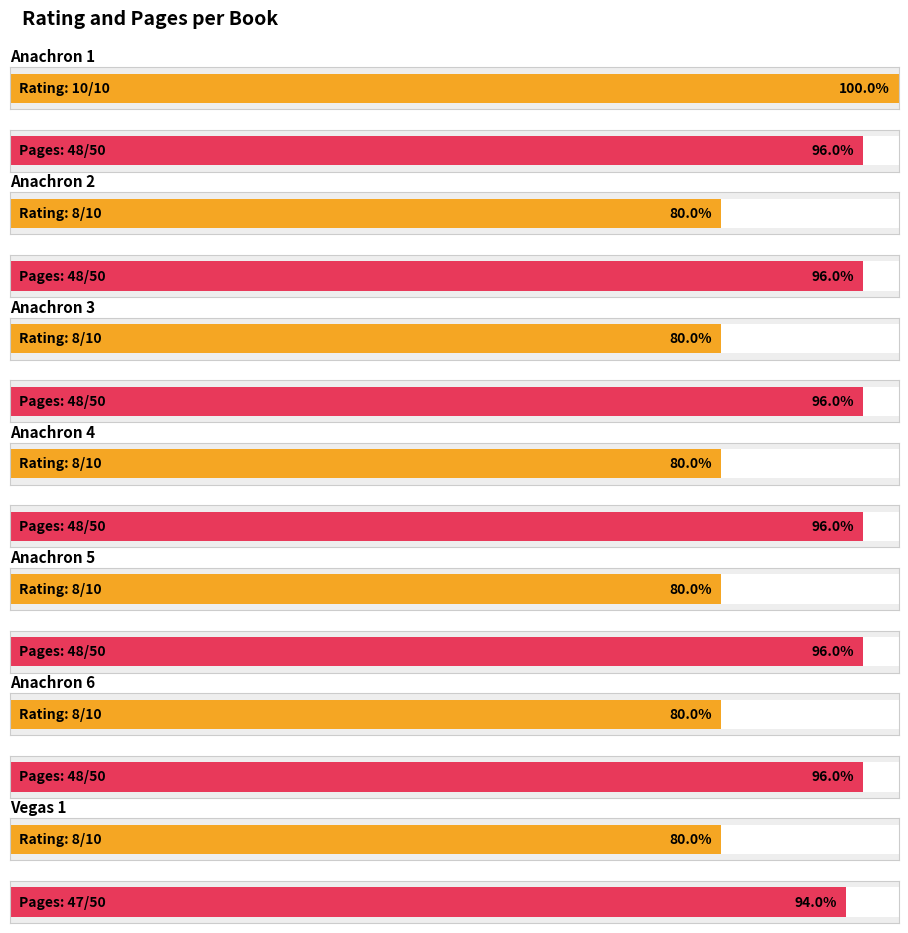

What is the difference between the second highest and minimum values in the pages series?

1